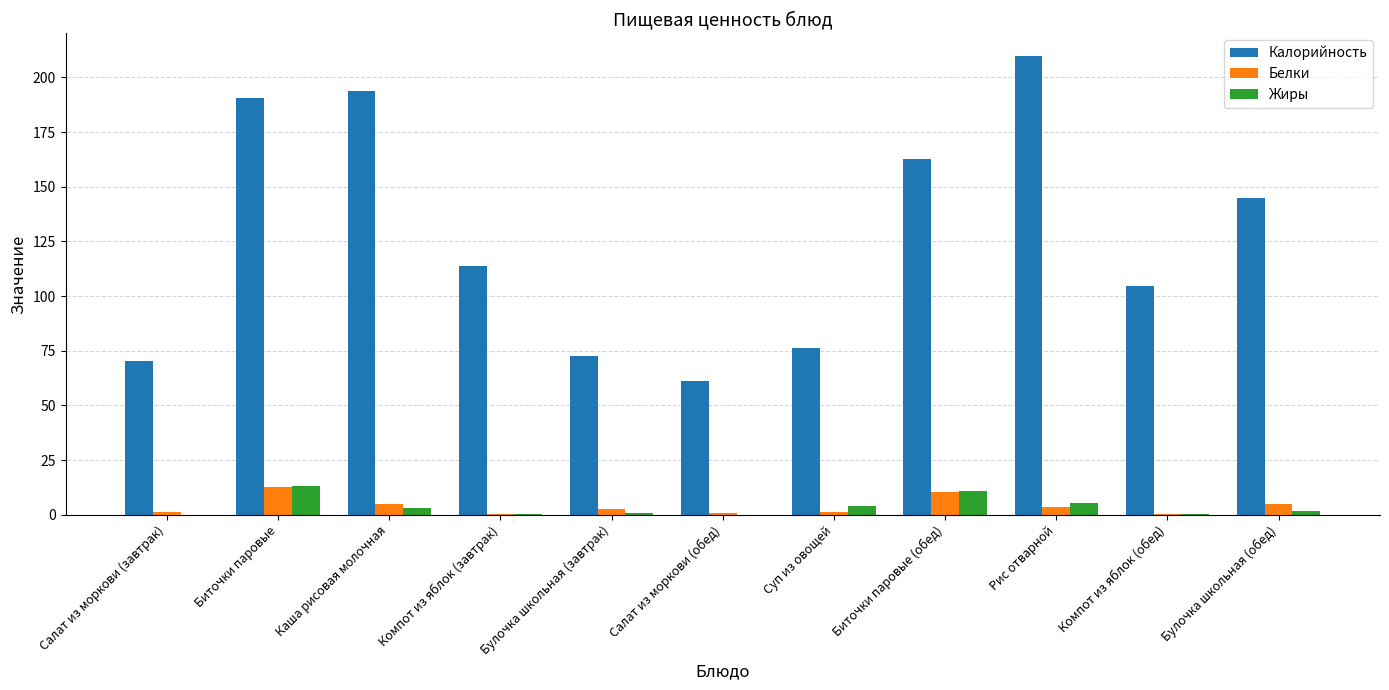

Which series has the widest spread of values?

Калорийность